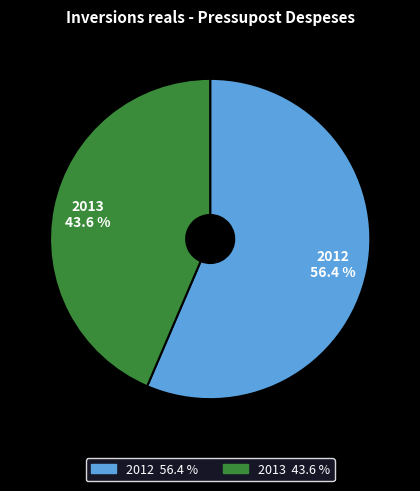

Count the number of slices in the pie.

2